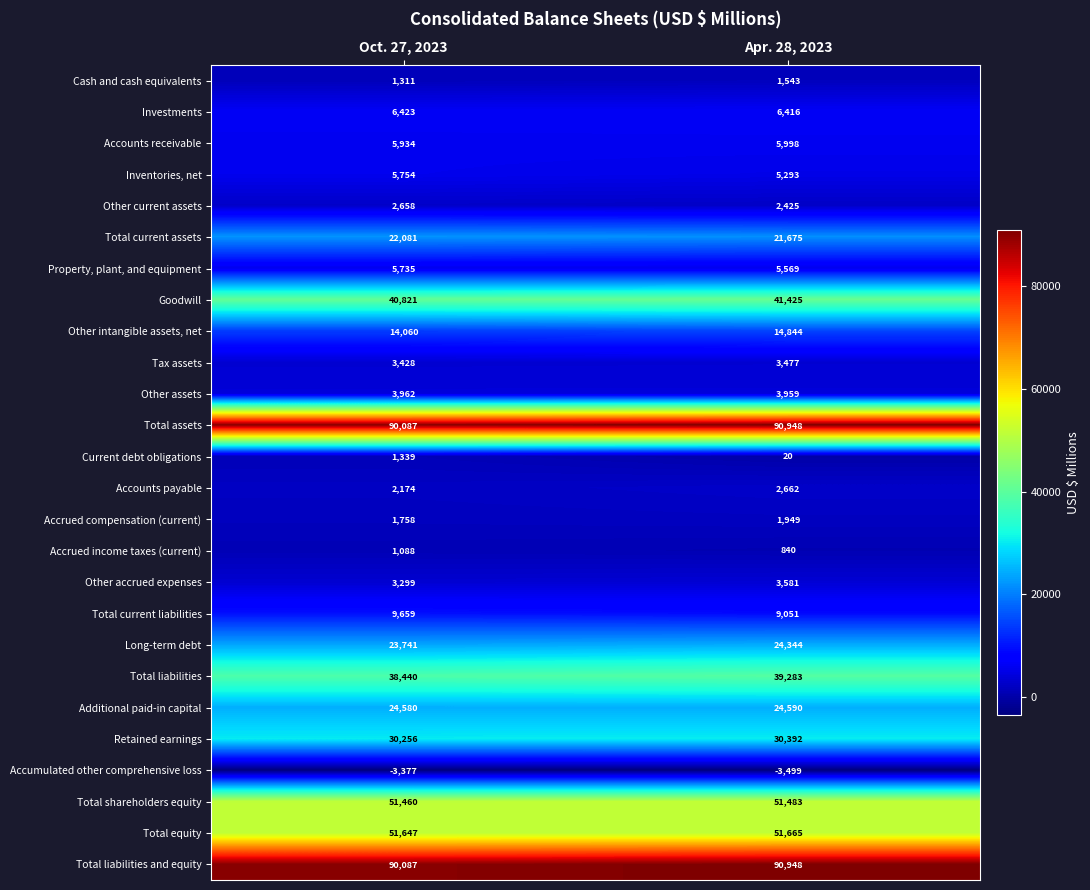

True or false: Other intangible assets, net has a value of 14060 at Oct. 27, 2023.

True